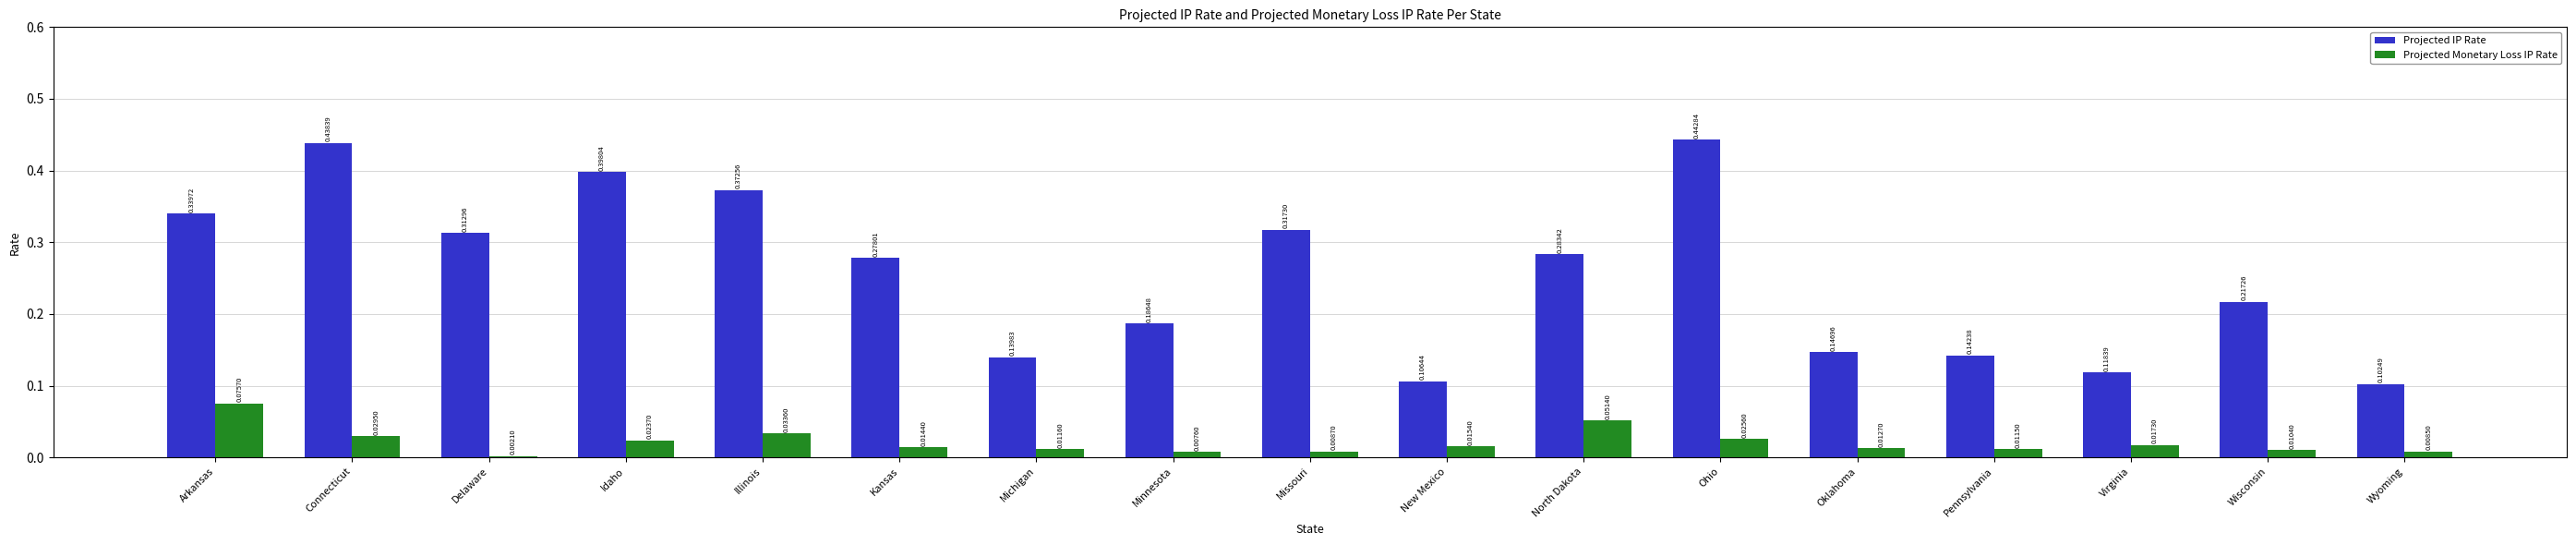

Which label corresponds to the largest value in the chart?

Ohio